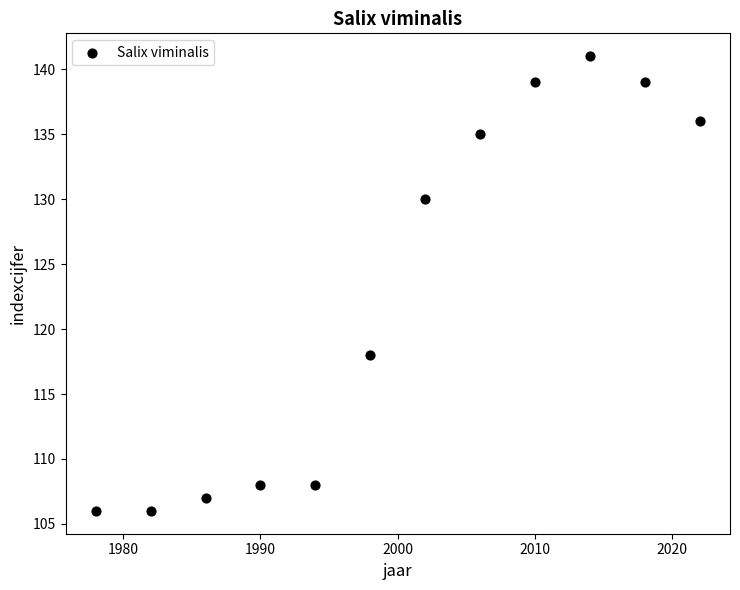

What is the range of X values (max minus min)?

44